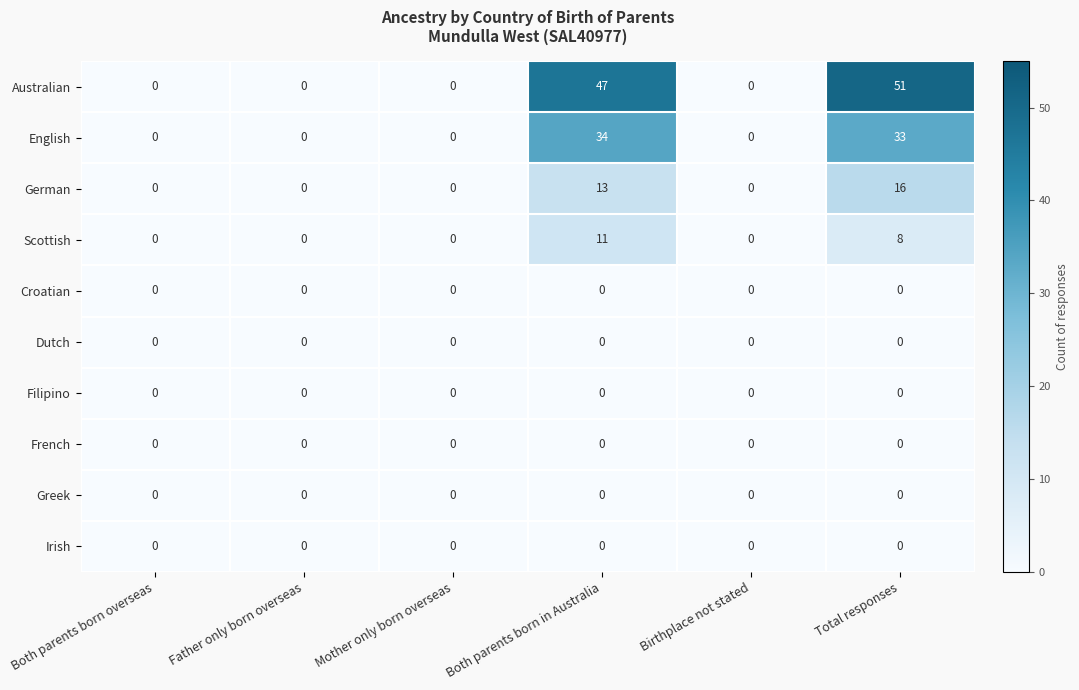

Is the value of English at Both parents born in Australia greater than the value of Filipino at Both parents born in Australia?

Yes